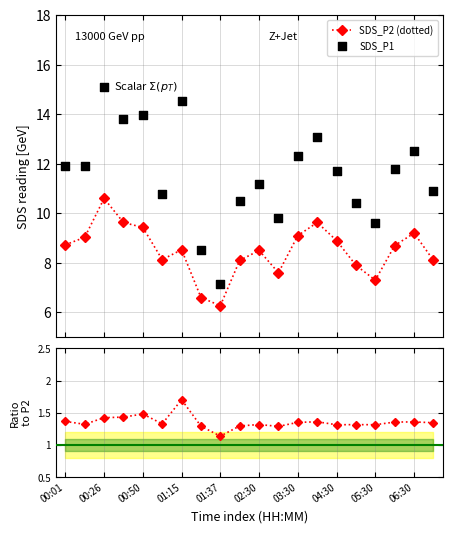

Which series contains the highest Y value?

SDS_P1